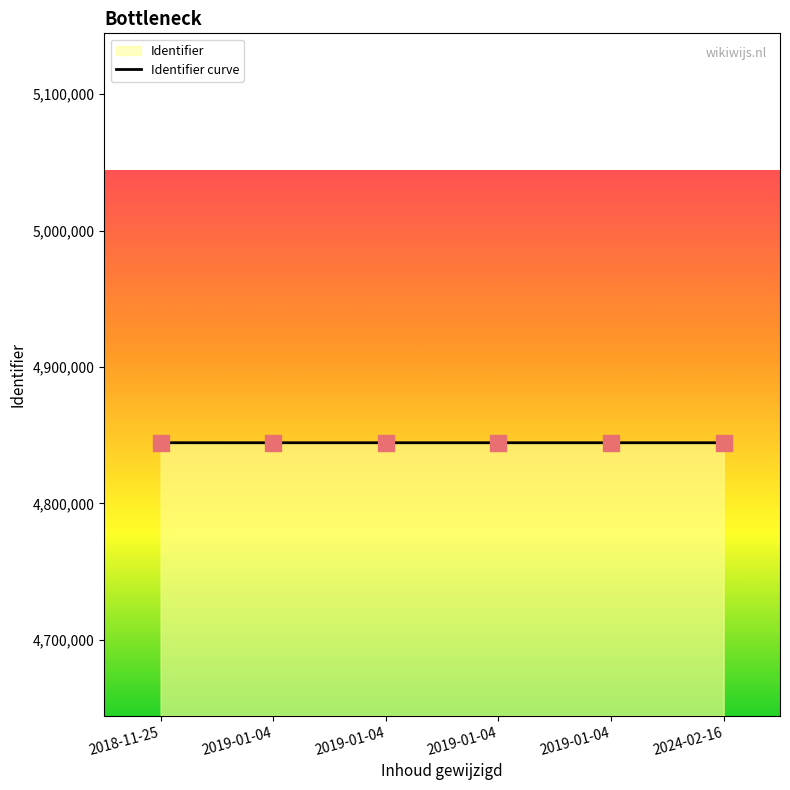

Approximately how many times larger is the value at 2019-01-04 compared to 2018-11-25?

1.0